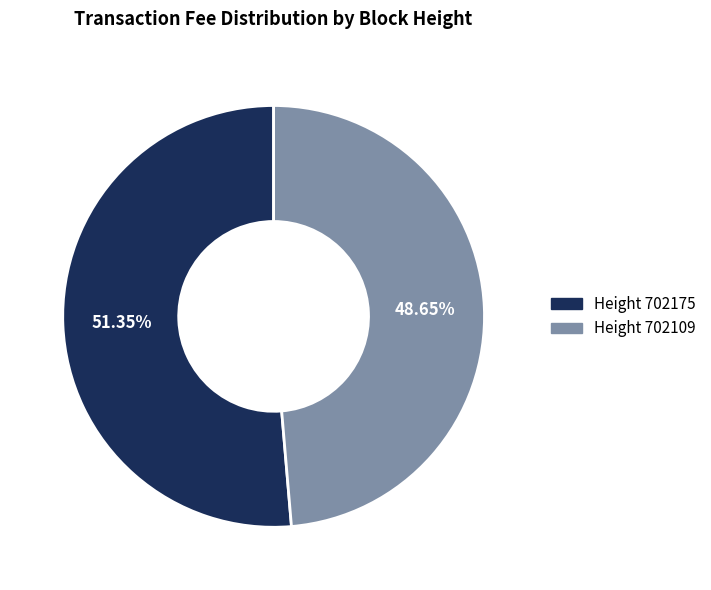

Rank the categories by value from highest to lowest.

Height 702175, Height 702109